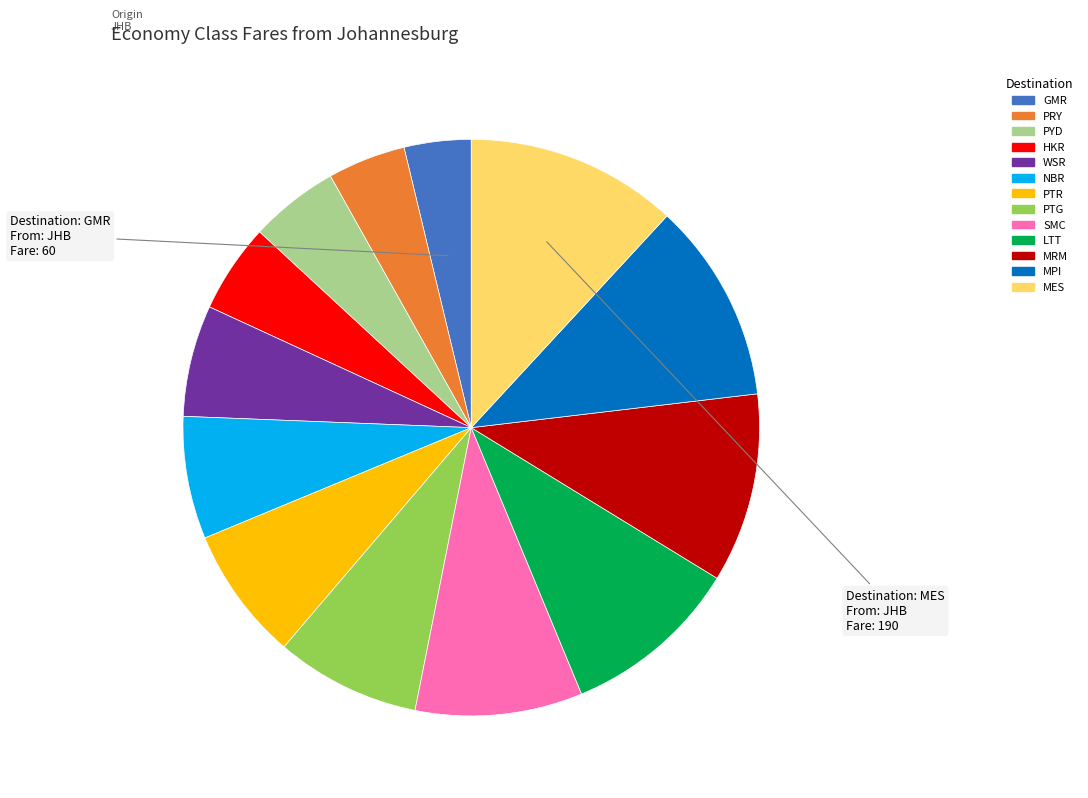

Is there any slice that represents more than half of the pie?

No